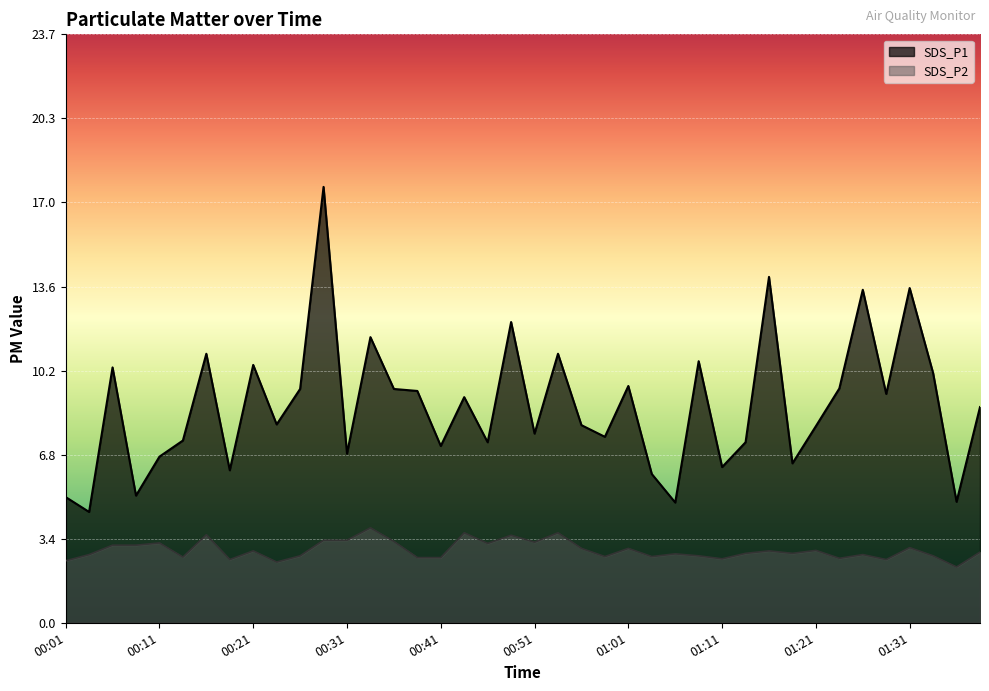

Reading left to right, extract all data points from this chart.

SDS_P1: 5.1	4.5	10.3	5.1	6.7	7.3	10.8	6.2	10.4	8.0	9.4	17.6	6.8	11.5	9.4	9.3	7.1	9.1	7.3	12.1	7.6	10.8	8.0	7.5	9.6	6.0	4.8	10.6	6.3	7.3	13.9	6.4	7.9	9.4	13.4	9.2	13.5	10.1	4.9	8.7
SDS_P2: 2.5	2.8	3.1	3.1	3.2	2.6	3.5	2.5	2.9	2.5	2.7	3.3	3.3	3.8	3.3	2.6	2.6	3.6	3.2	3.5	3.2	3.6	3.0	2.7	3.0	2.7	2.8	2.7	2.6	2.8	2.9	2.8	2.9	2.6	2.8	2.5	3.0	2.7	2.2	2.9